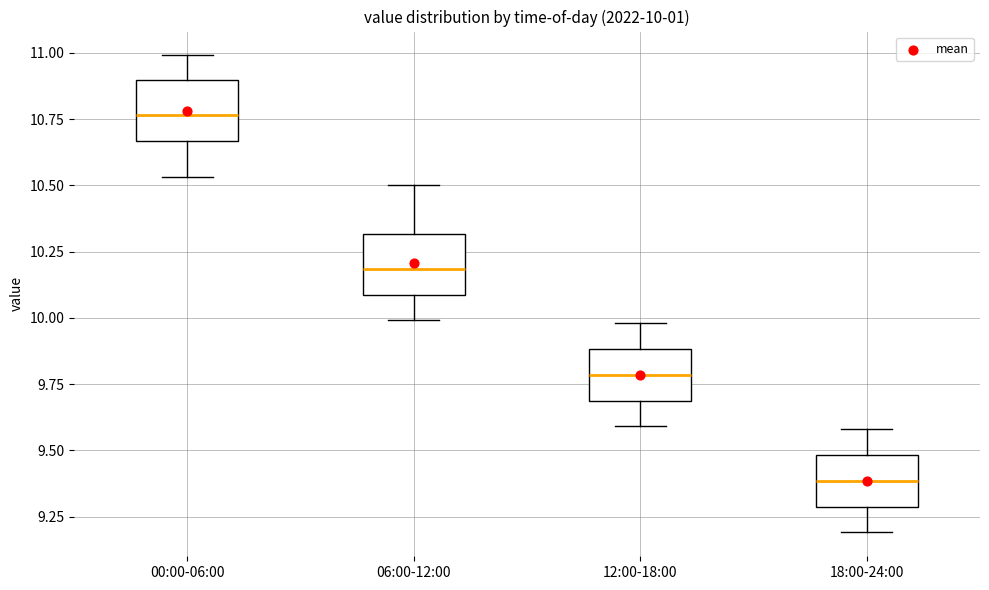

Which box's median line is the lowest?

18:00-24:00